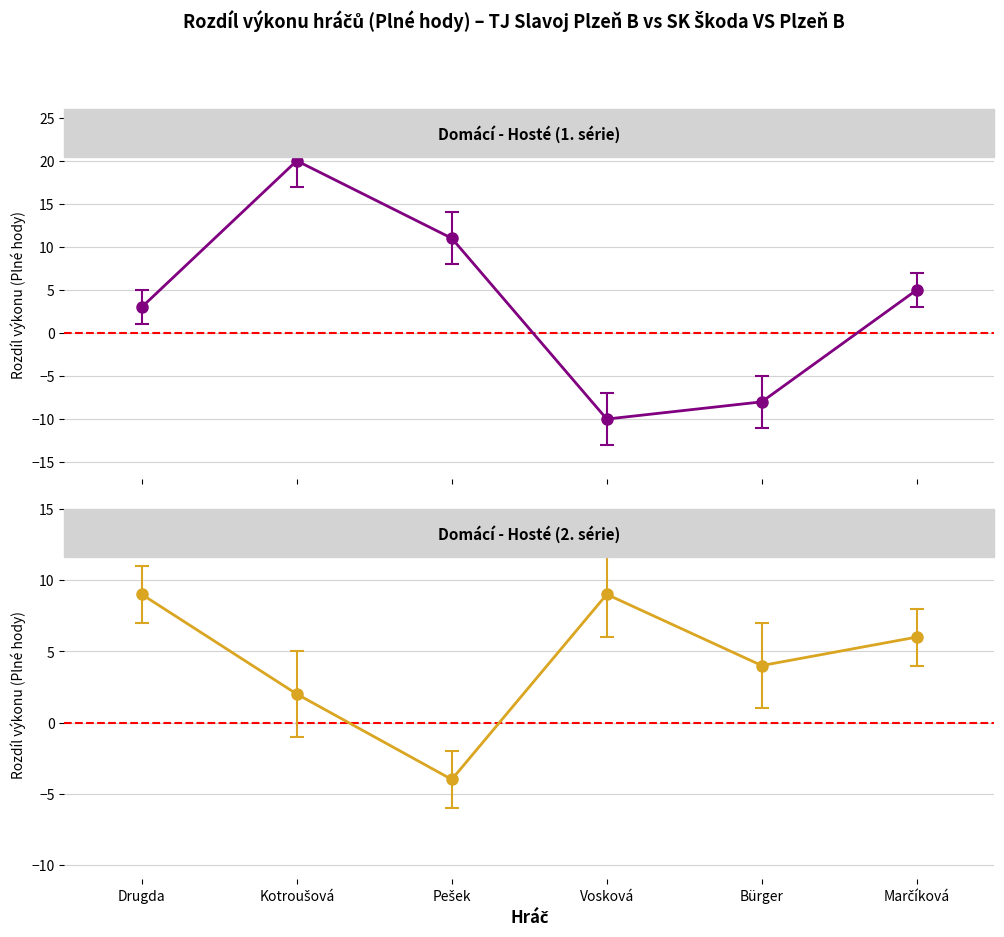

At which label is the value closest to 2?

Drugda